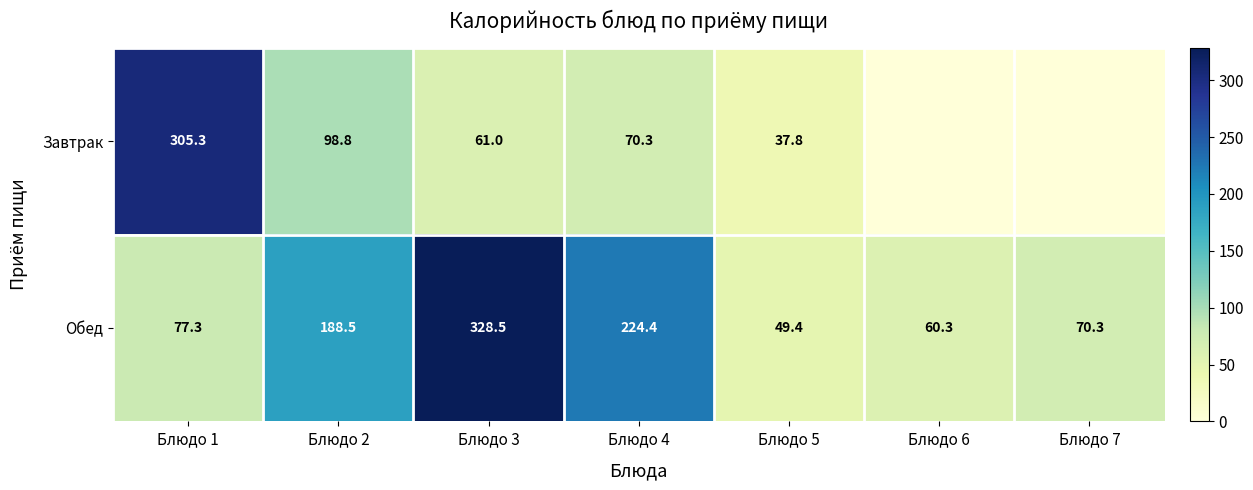

The value of Завтрак at Блюдо 1 is 173.8. True or false?

False